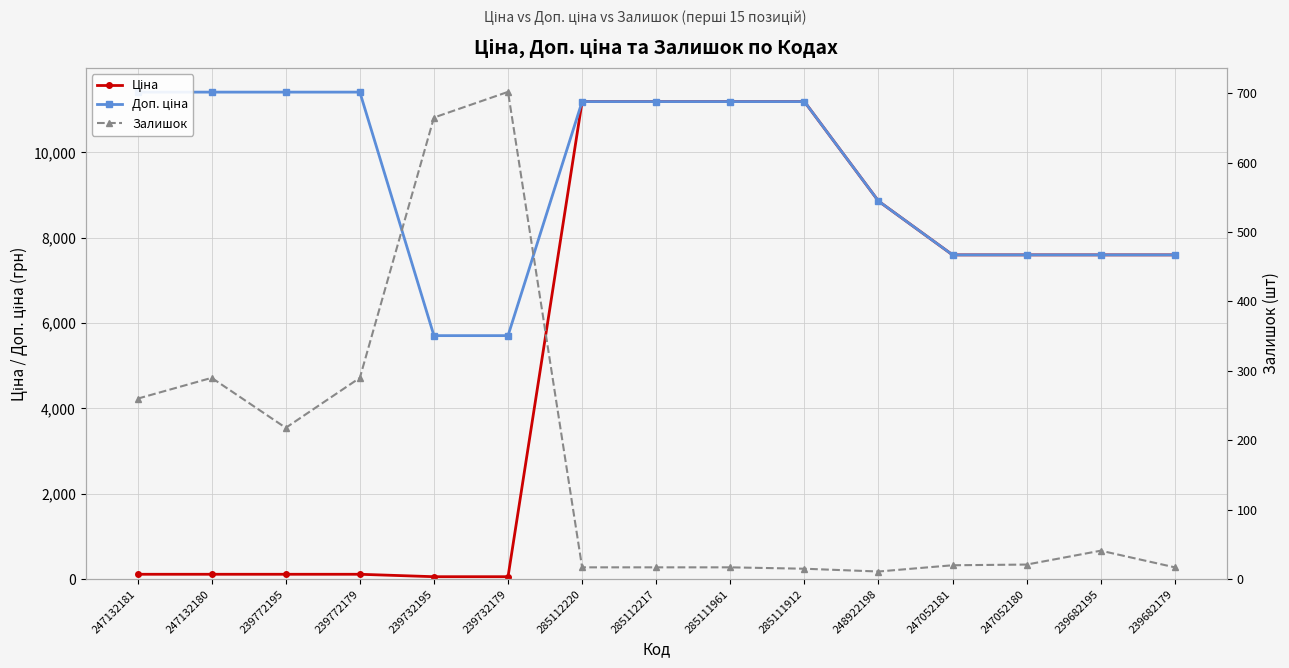

What is the difference between the second highest and second lowest values in the Доп. ціна series?

5705.0